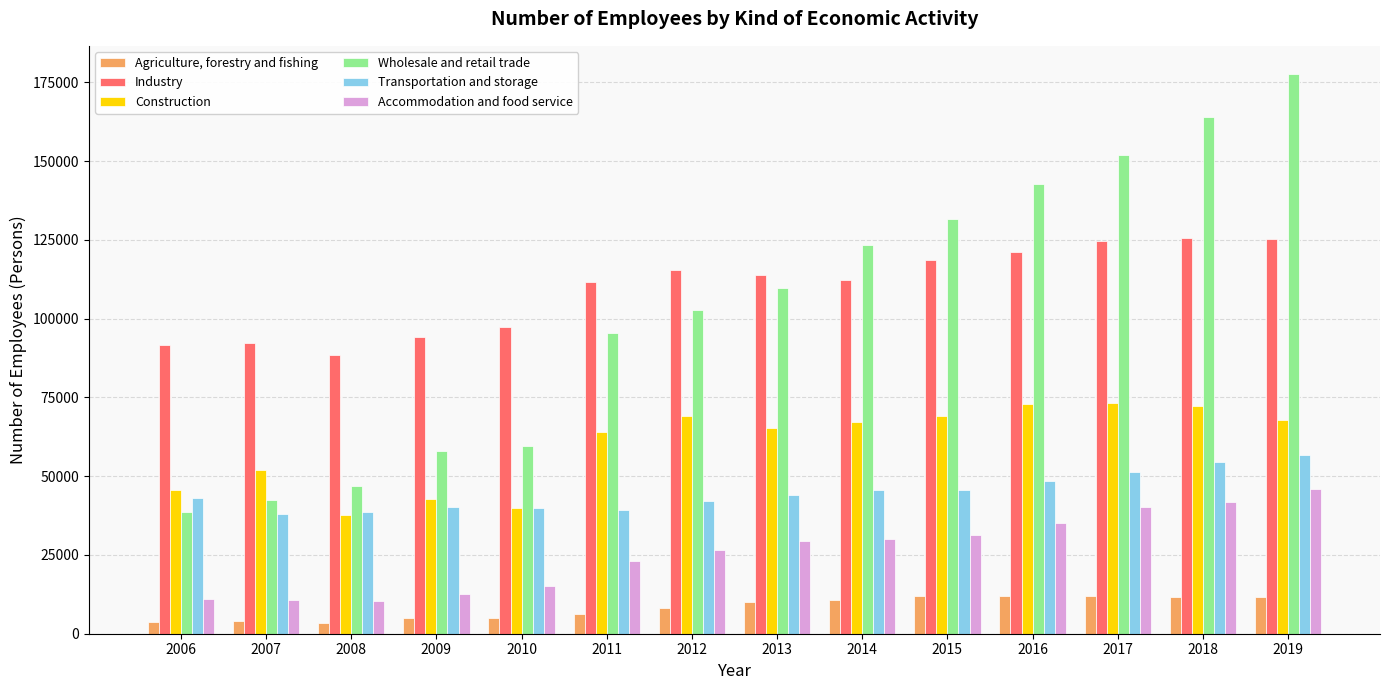

What is the highest value of the Construction series?

73154